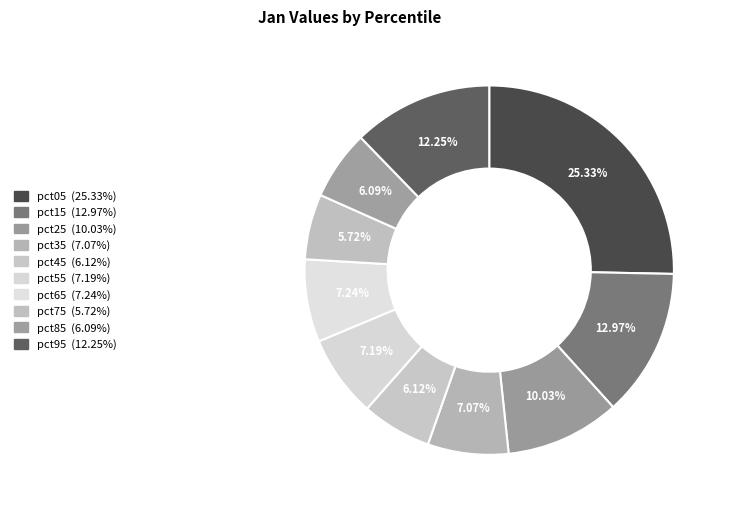

To the nearest percent, what is the difference between the pct25 and pct65 slice percentages?

3%